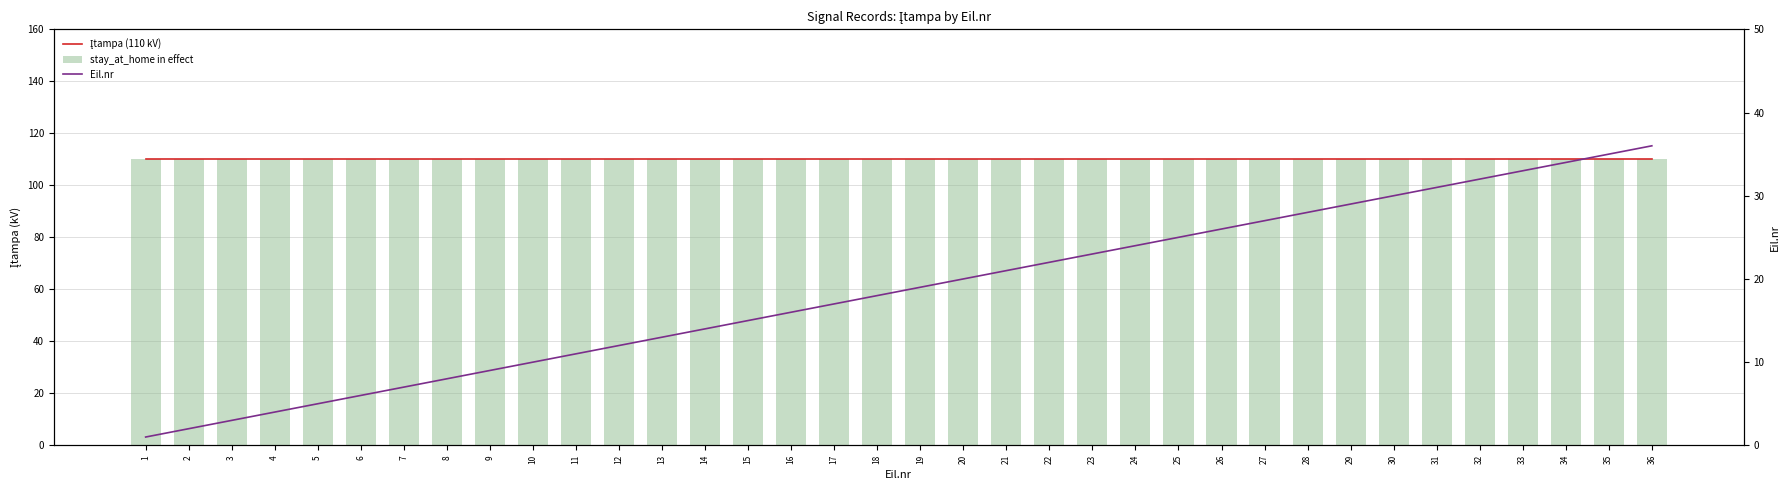

Is the value of stay_at_home in effect at 21 greater than the value of Eil.nr at 21?

Yes